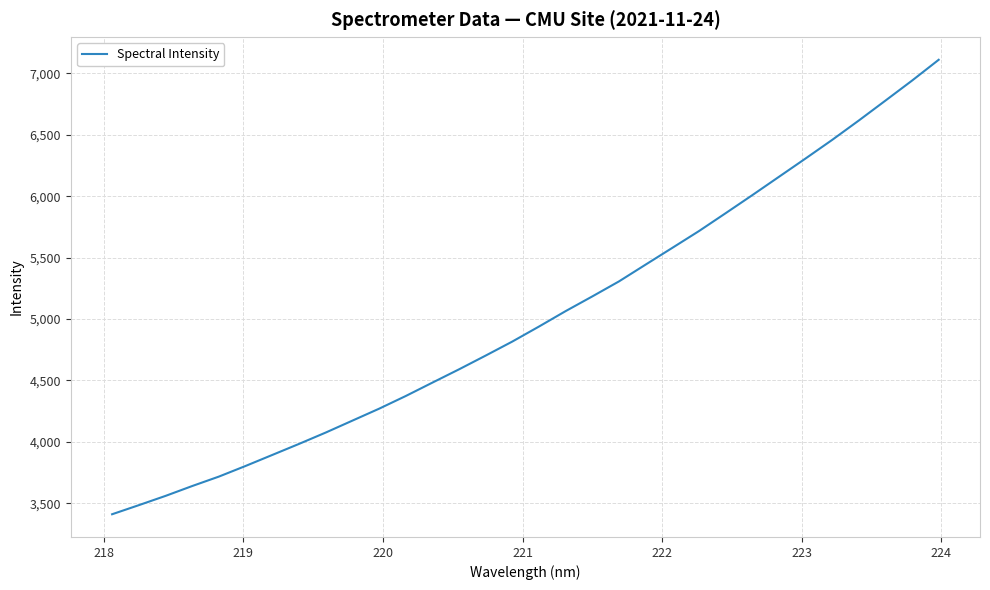

True or false: there are more than 2 points higher than both neighbors.

False